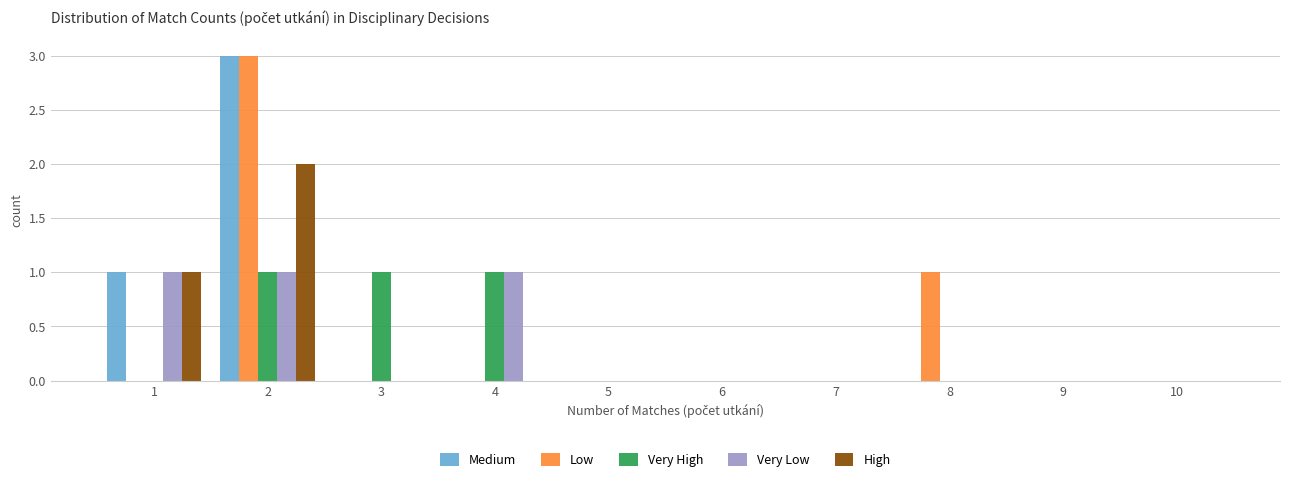

Reading left to right, list every range on the x-axis with the height of the bar of each series over it. The values are not printed on the chart, so give them approximately, as read against the axis.

0.5 to 1.5: Medium=1	Low=0	Very High=0	Very Low=1	High=1
1.5 to 2.5: Medium=3	Low=3	Very High=1	Very Low=1	High=2
2.5 to 3.5: Medium=0	Low=0	Very High=1	Very Low=0	High=0
3.5 to 4.5: Medium=0	Low=0	Very High=1	Very Low=1	High=0
4.5 to 5.5: Medium=0	Low=0	Very High=0	Very Low=0	High=0
5.5 to 6.5: Medium=0	Low=0	Very High=0	Very Low=0	High=0
6.5 to 7.5: Medium=0	Low=0	Very High=0	Very Low=0	High=0
7.5 to 8.5: Medium=0	Low=1	Very High=0	Very Low=0	High=0
8.5 to 9.5: Medium=0	Low=0	Very High=0	Very Low=0	High=0
9.5 to 10.5: Medium=0	Low=0	Very High=0	Very Low=0	High=0